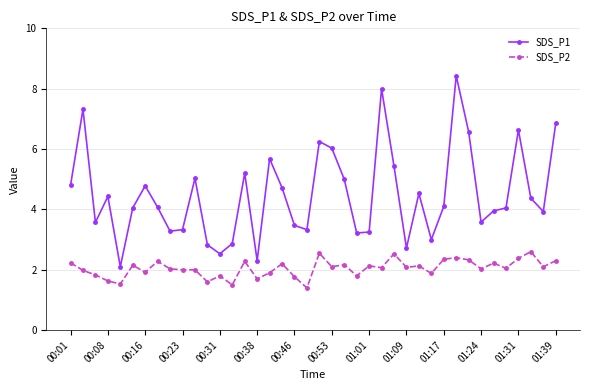

What is the value of the SDS_P2 point at the 7th from the left?

1.9